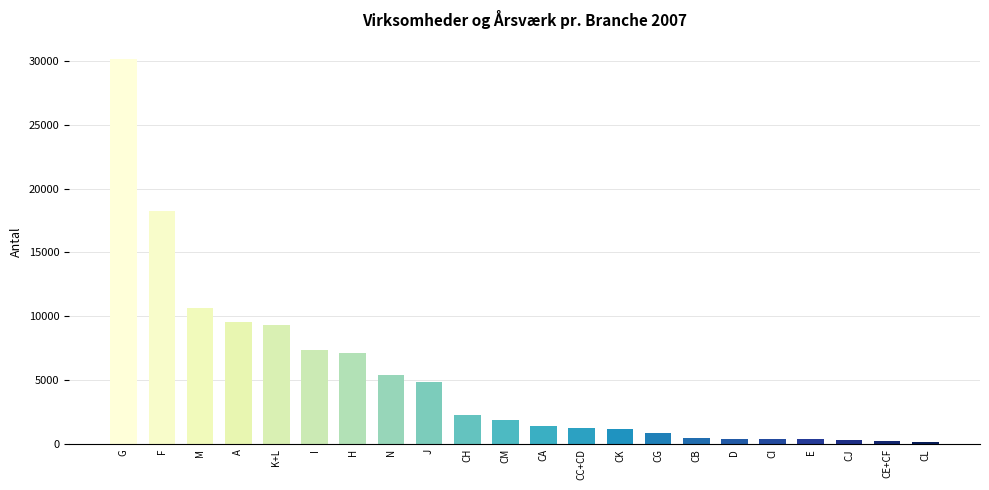

What is the label of the 18th bar from the right?

K+L